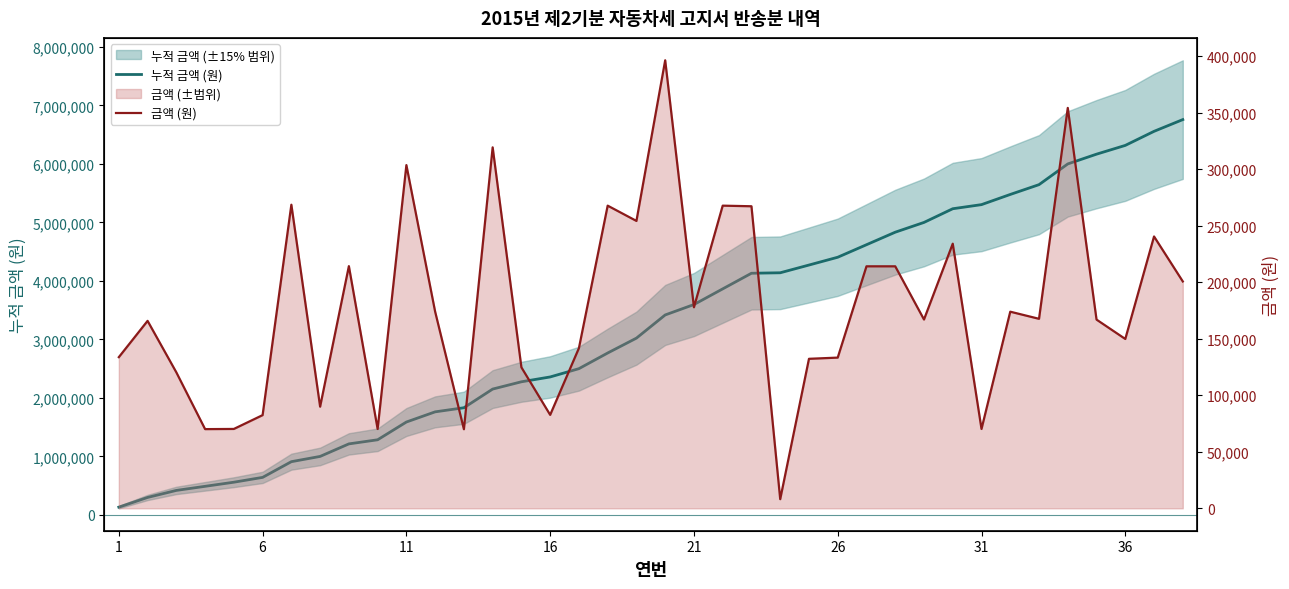

What is the minimum value shown in the chart?

8090